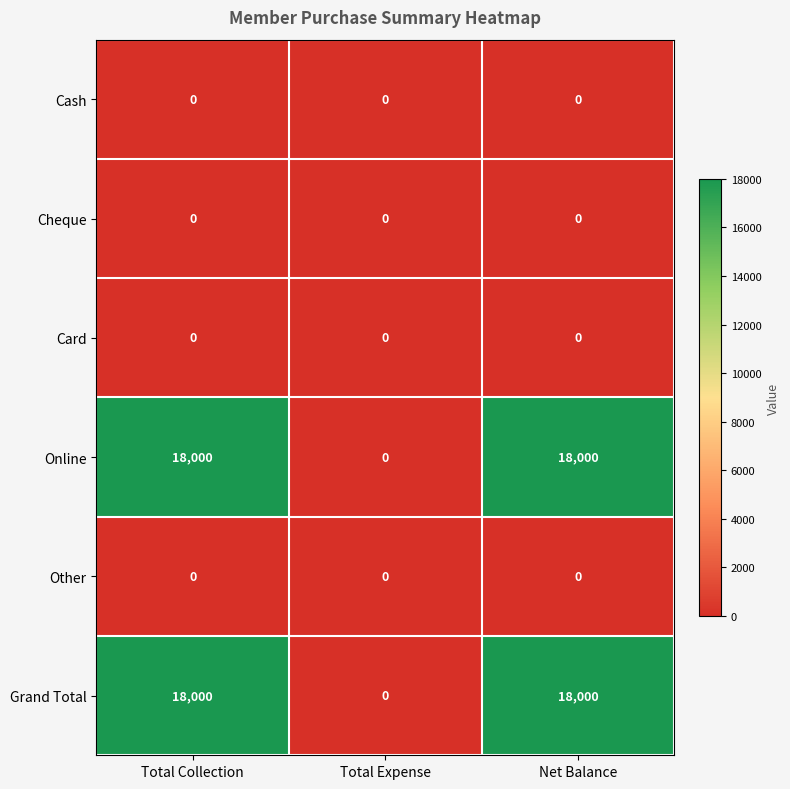

At how many categories does at least one series exceed 16021?

2